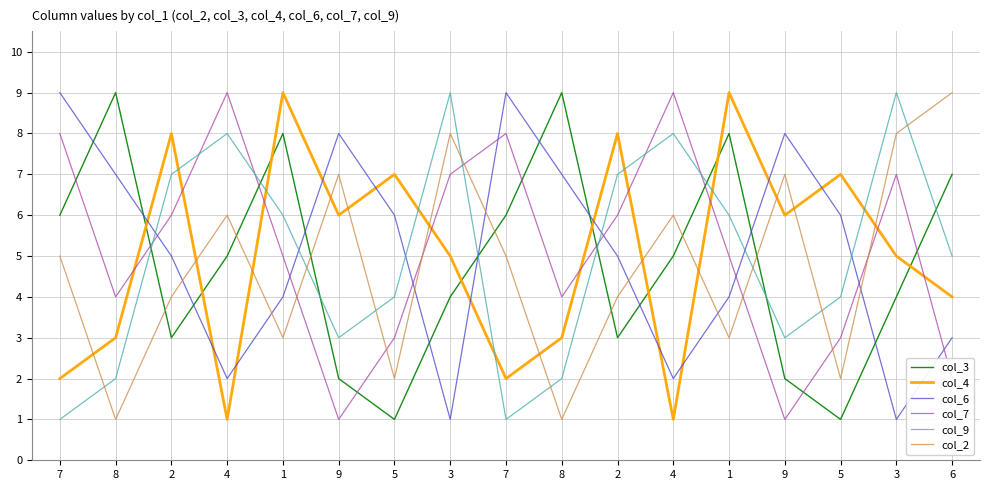

Is the value of col_6 at 5 greater than the value of col_3 at 1?

No